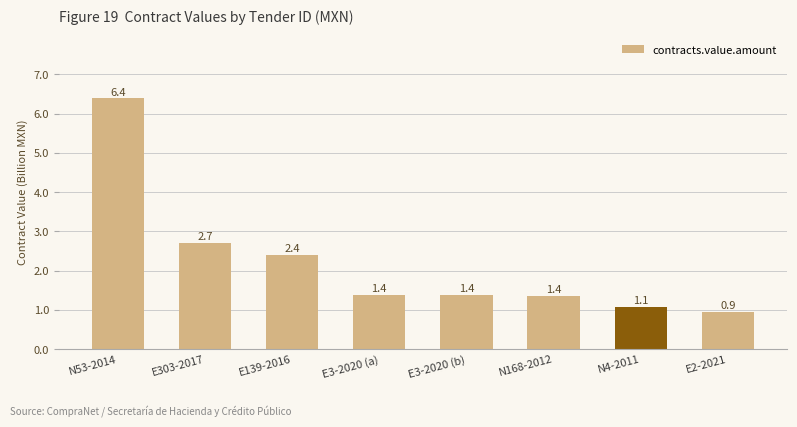

Between E303-2017 and E3-2020 (a), which is larger?

E303-2017